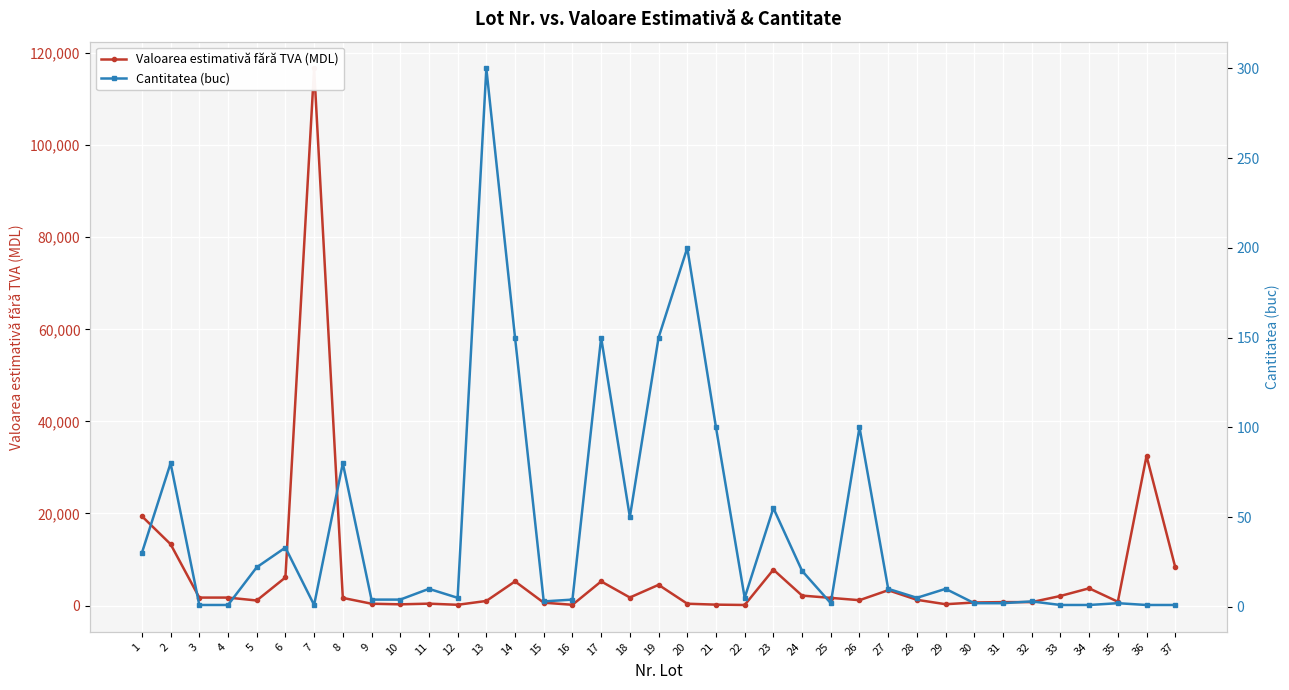

True or false: Cantitatea (buc) has more than 0 points higher than both neighbors.

True